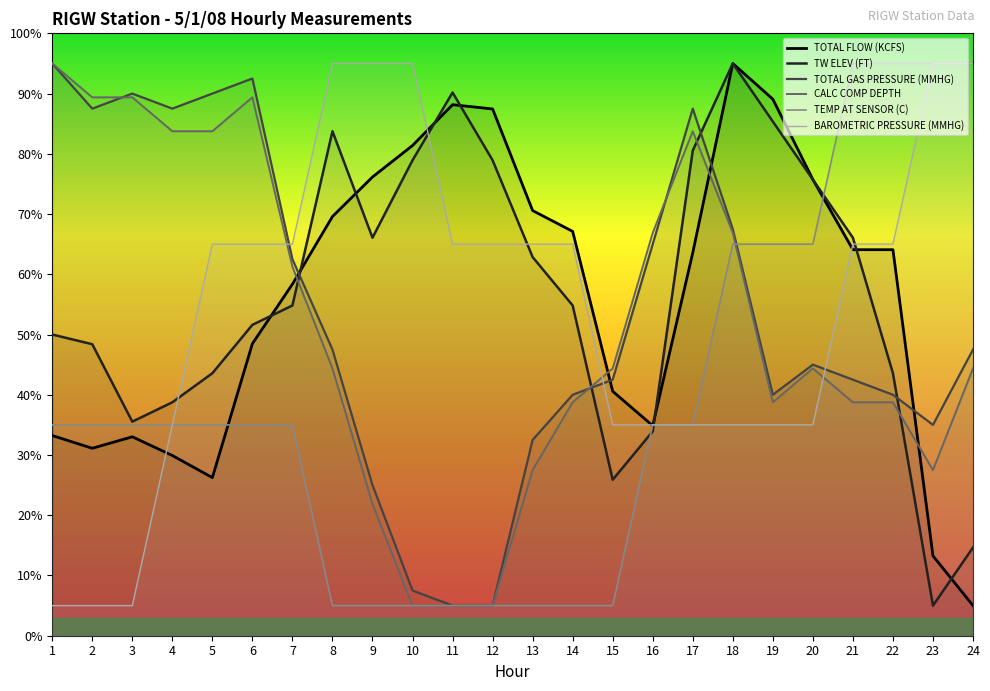

True or false: BAROMETRIC PRESSURE (MMHG) has more than 0 interior local peaks.

False